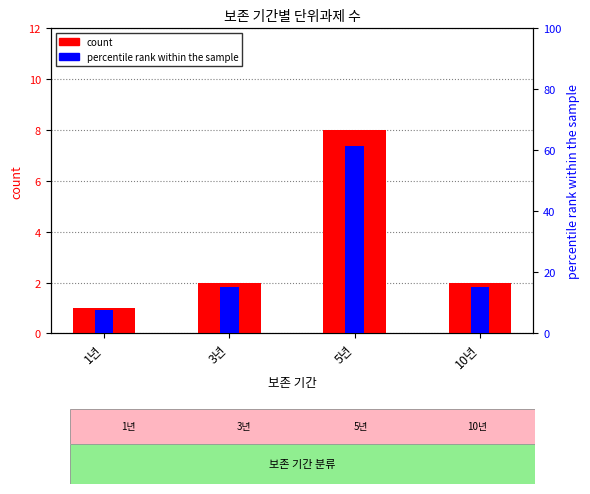

Reading right to left, list all the values displayed in this chart.

count: 10년=2.0	5년=8.0	3년=2.0	1년=1.0
percentile rank within the sample: 10년=15.4	5년=61.5	3년=15.4	1년=7.7